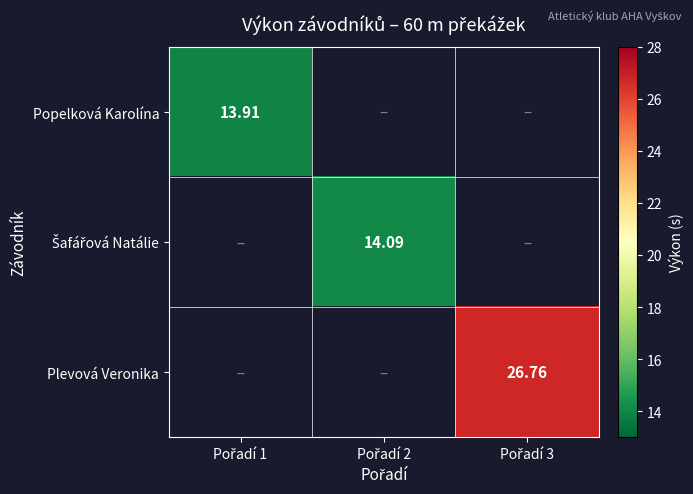

At which category does the chart reach its peak across all series?

Pořadí 3